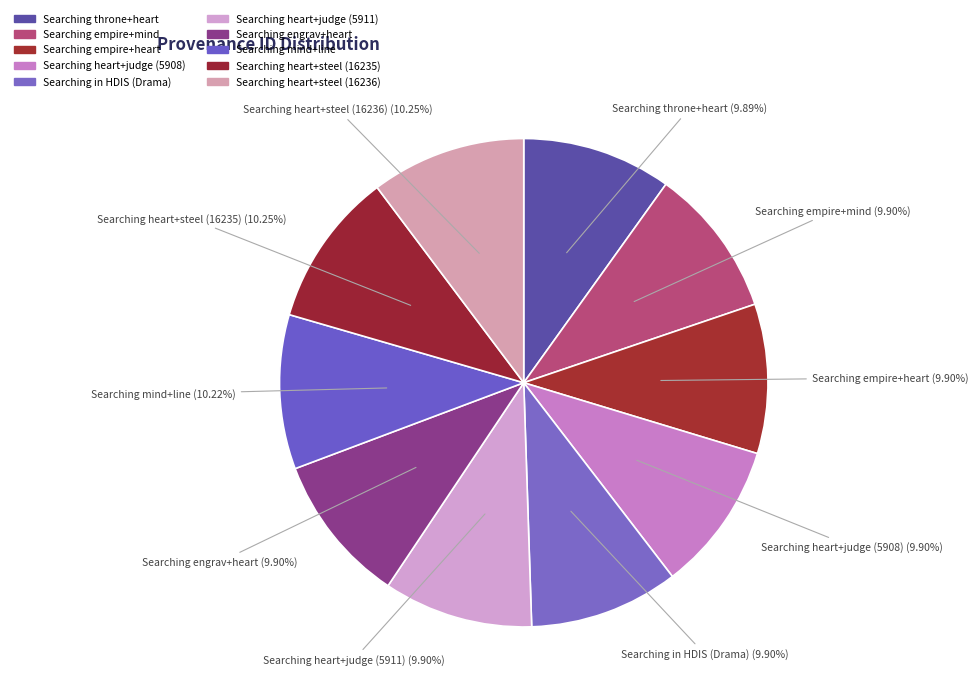

True or false: Searching throne+heart accounts for 1% of the total.

False